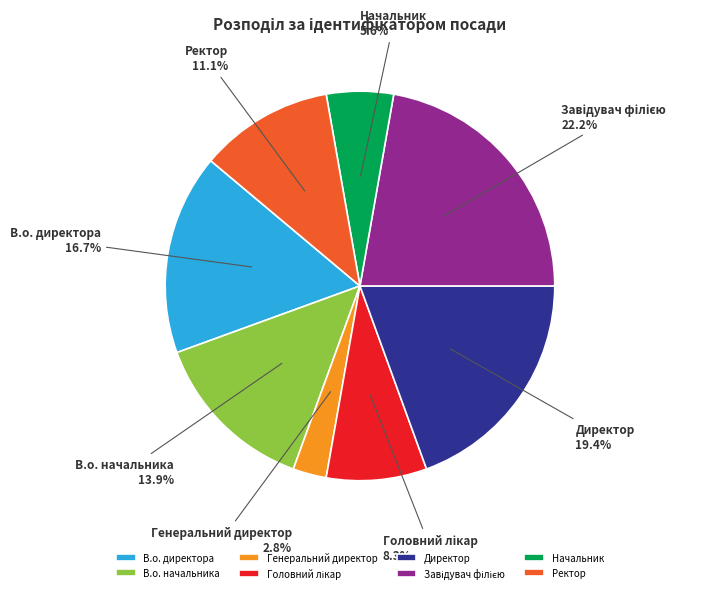

Which category has the smallest portion of the pie?

Генеральний директор